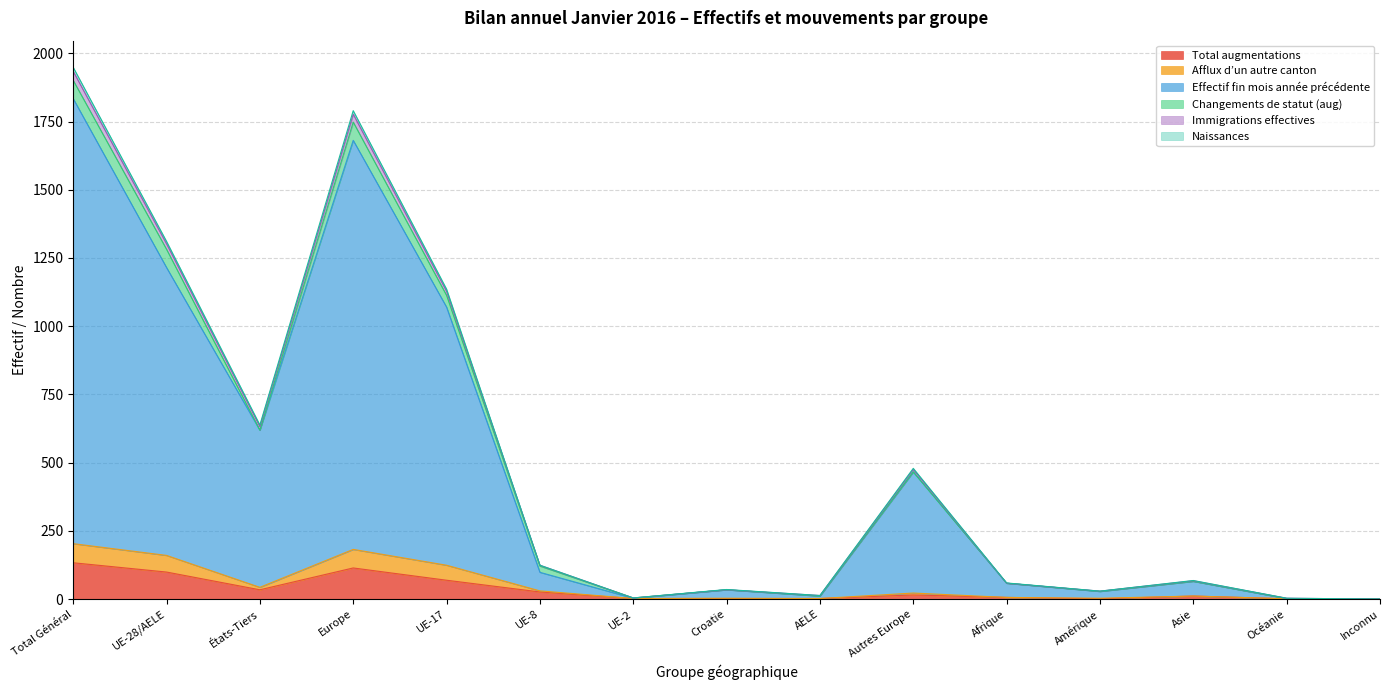

What is the highest value of the Total augmentations series?

133